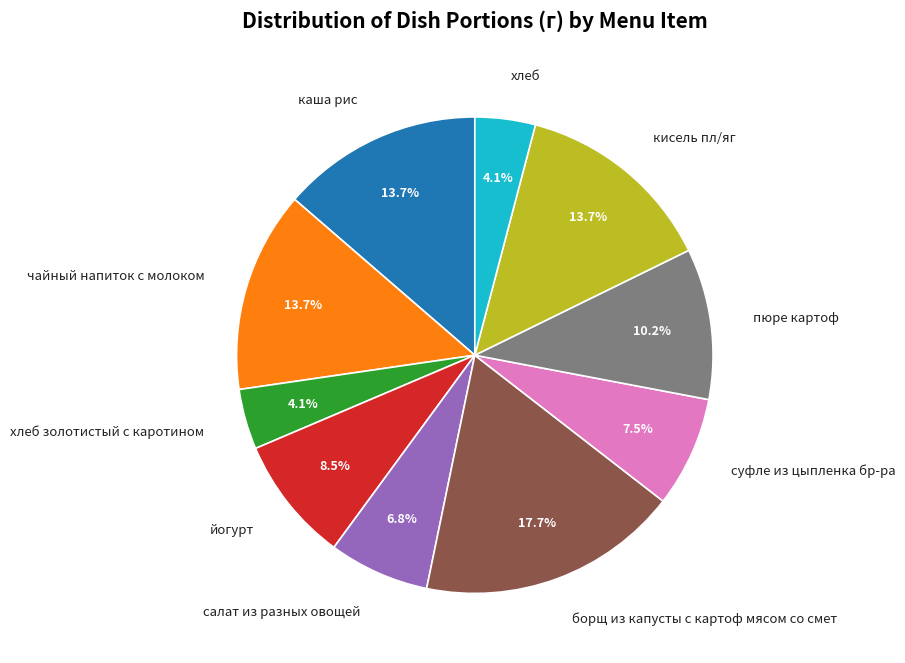

What percentage is the борщ из капусты с картоф мясом со смет slice, to the nearest percent?

18%